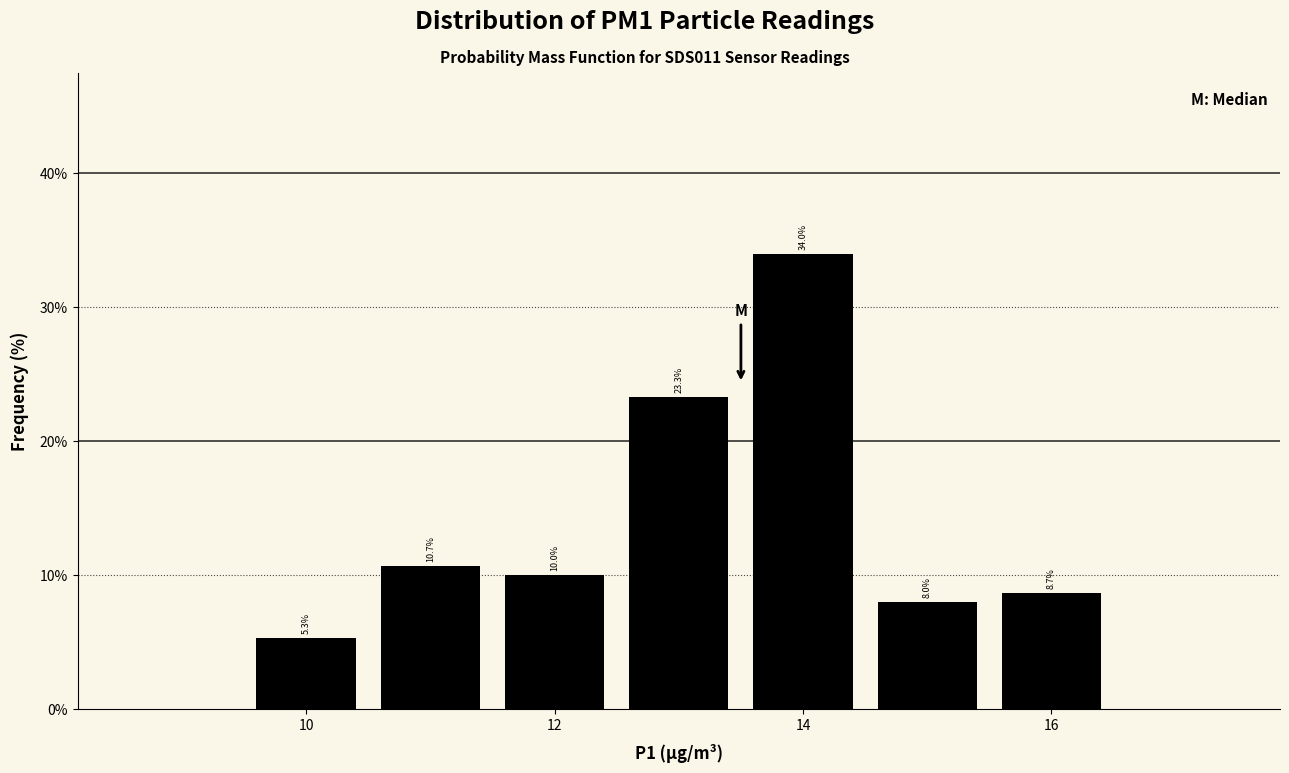

Which range on the x-axis has the tallest bar?

13.5 to 14.5